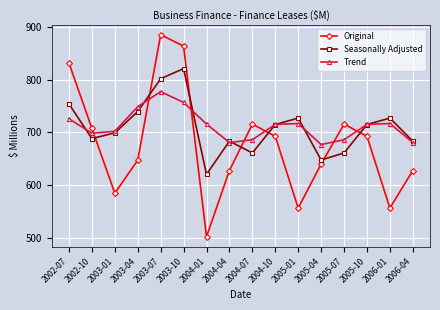

List the series in order of their peak value, highest first.

Original, Seasonally Adjusted, Trend